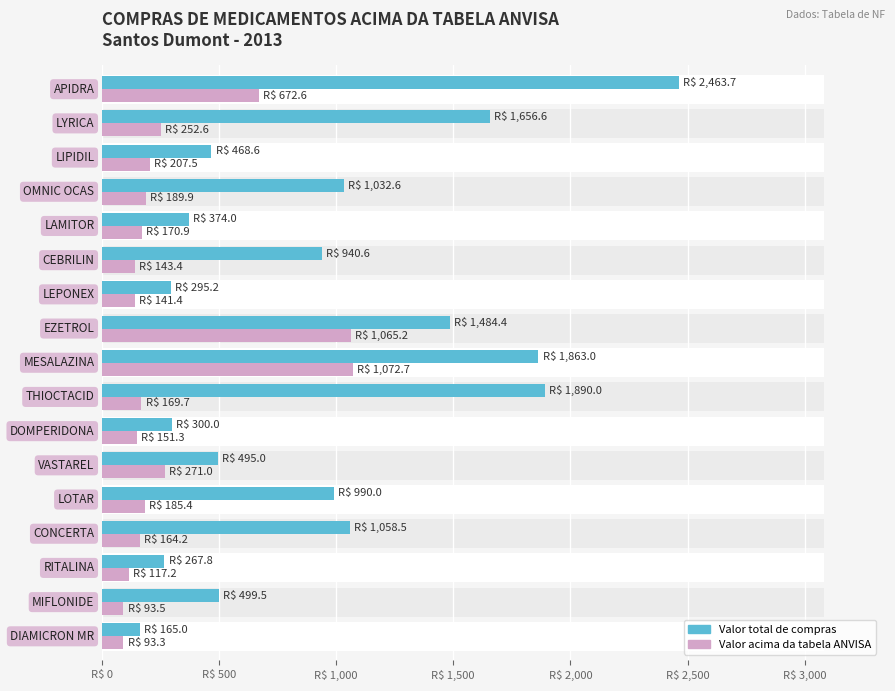

List the series in order of their peak value, highest first.

Valor total de compras de medicamentos, Valor de compras total acima da tabela